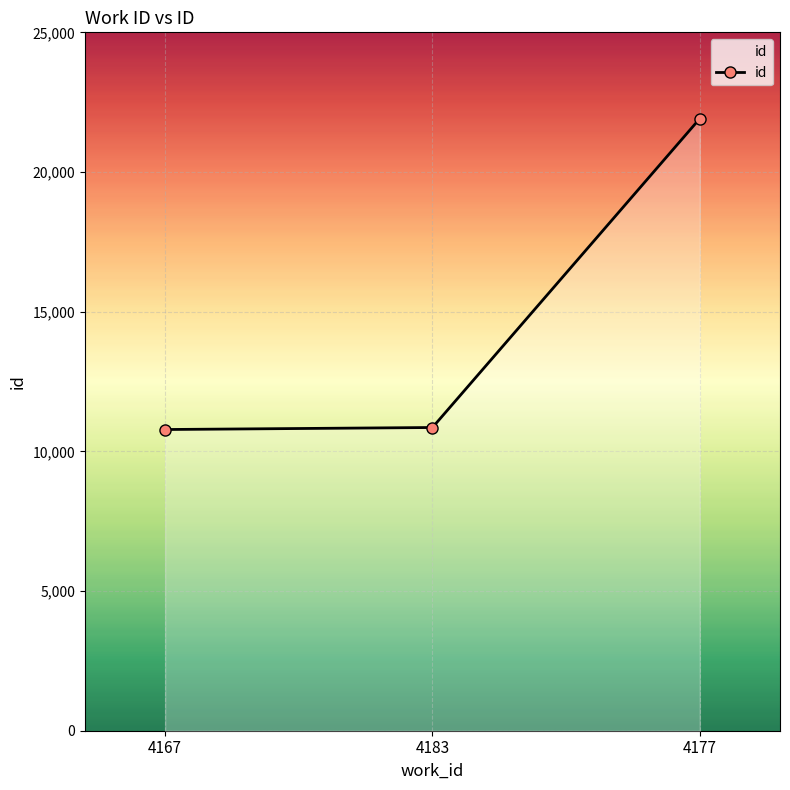

Is it true that the value at 4183 is 10854?

True